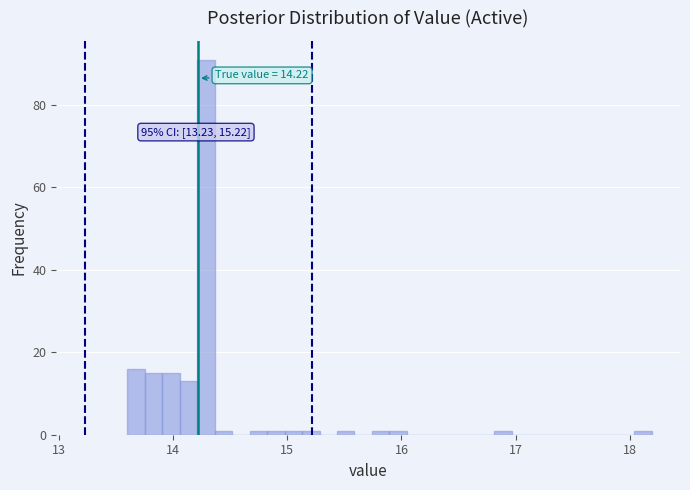

Around what value on the x-axis is the tallest bar? Give the approximate position of its centre, as read against the axis.

14.3